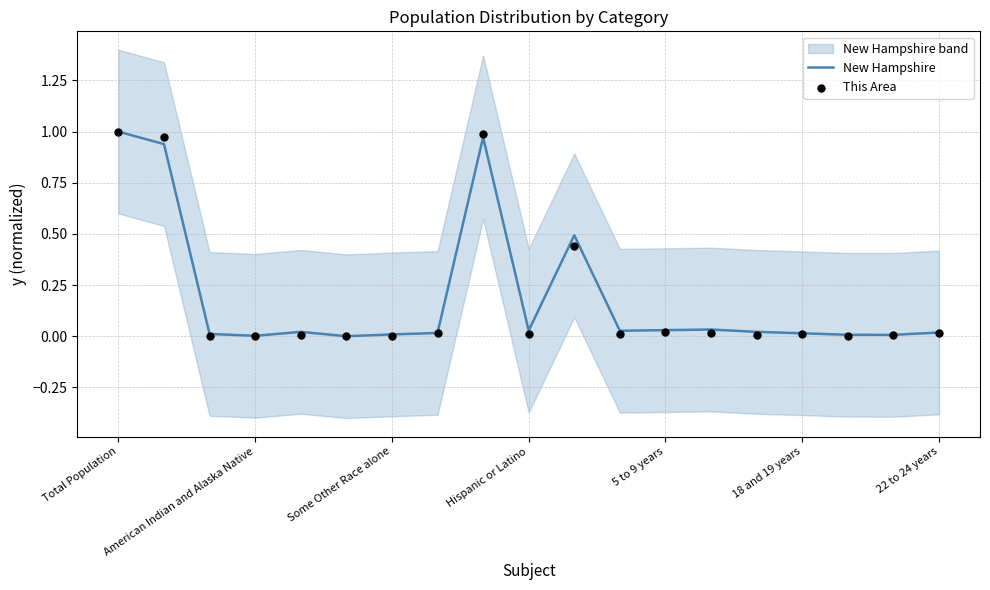

What is the total value across all series at 10?

0.9